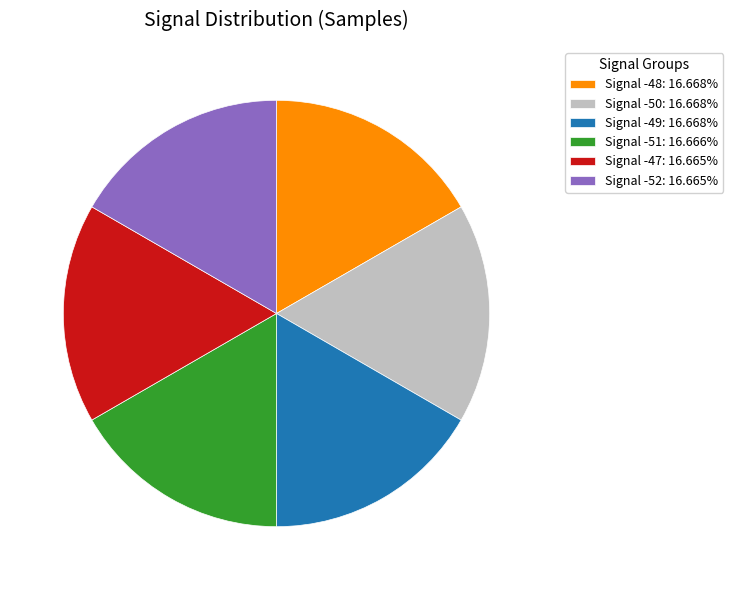

Is Signal -47: 16.665% the majority of the pie?

No